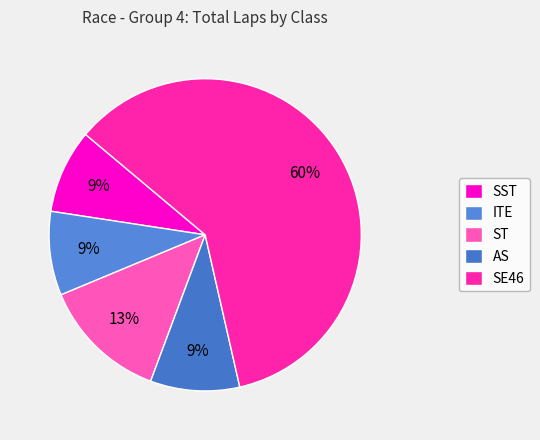

Is there a majority slice in this chart?

Yes